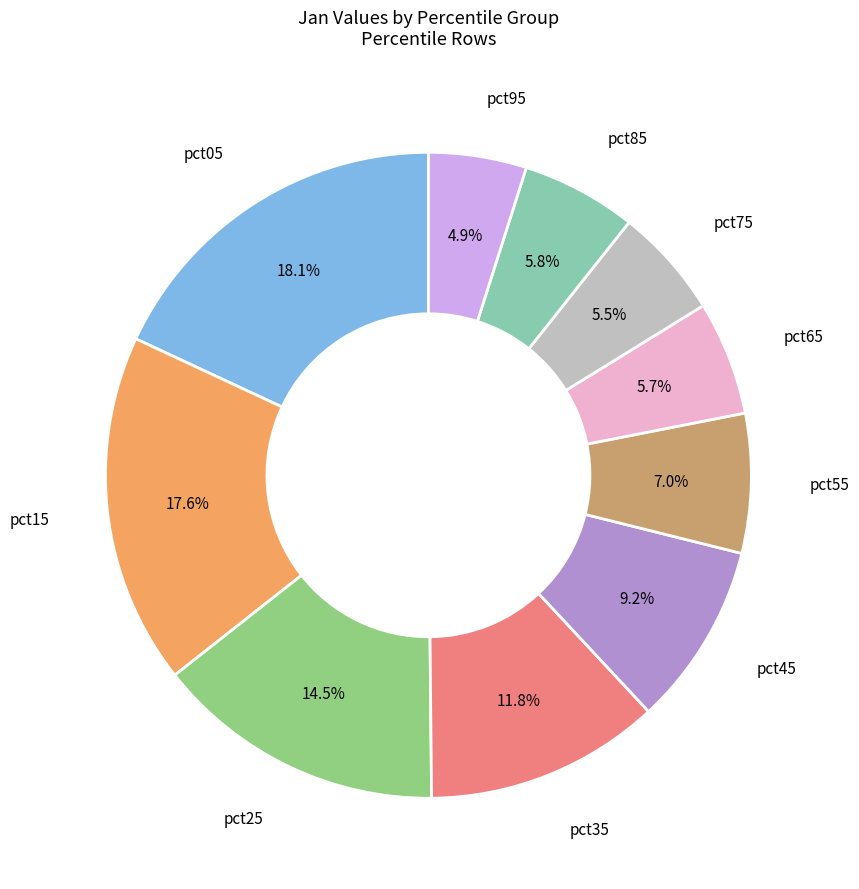

Is there a majority slice in this chart?

No